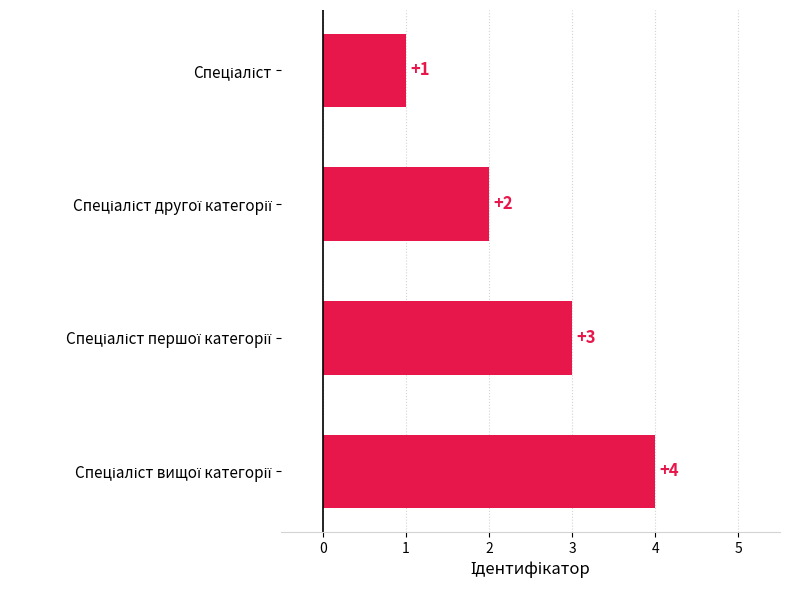

What is the difference between the maximum and minimum values?

3